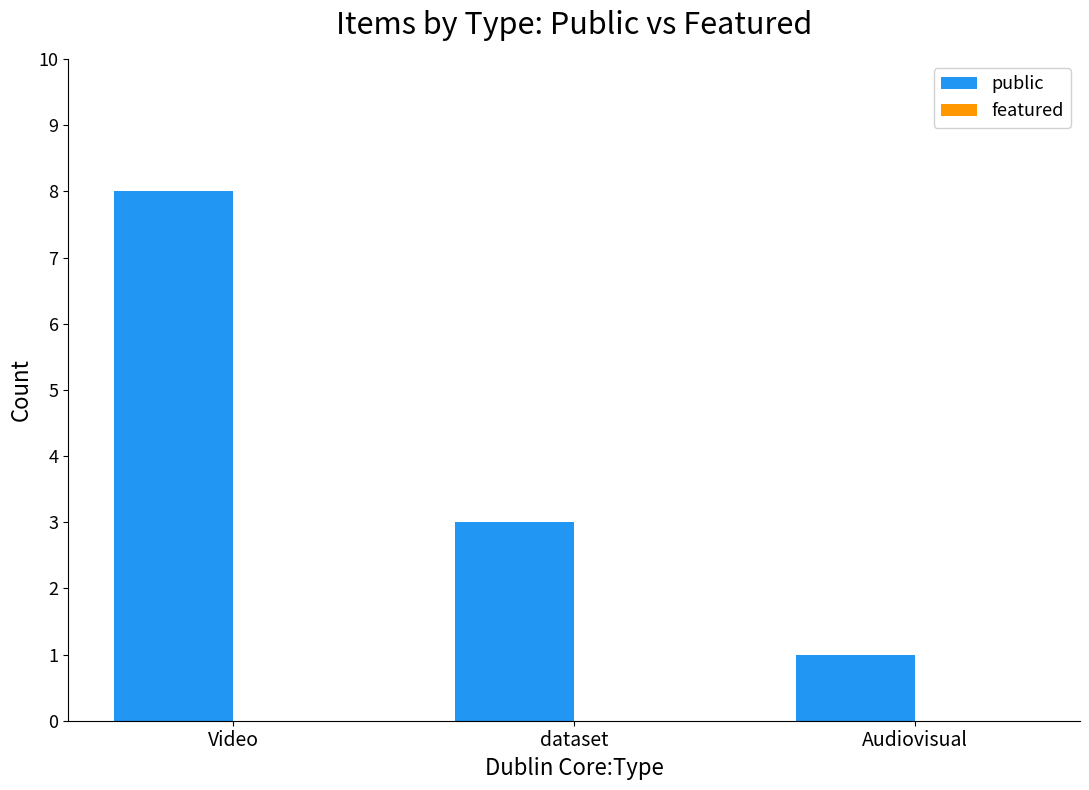

What is the label of the 1st bar from the left?

Video